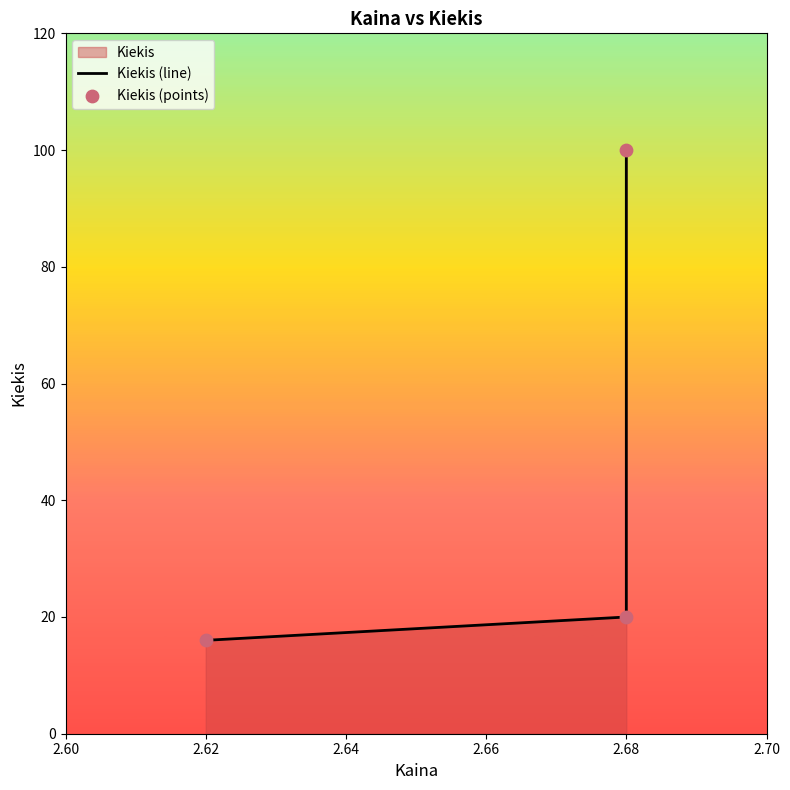

Which series has the largest Y range (max minus min)?

Kiekis (line)